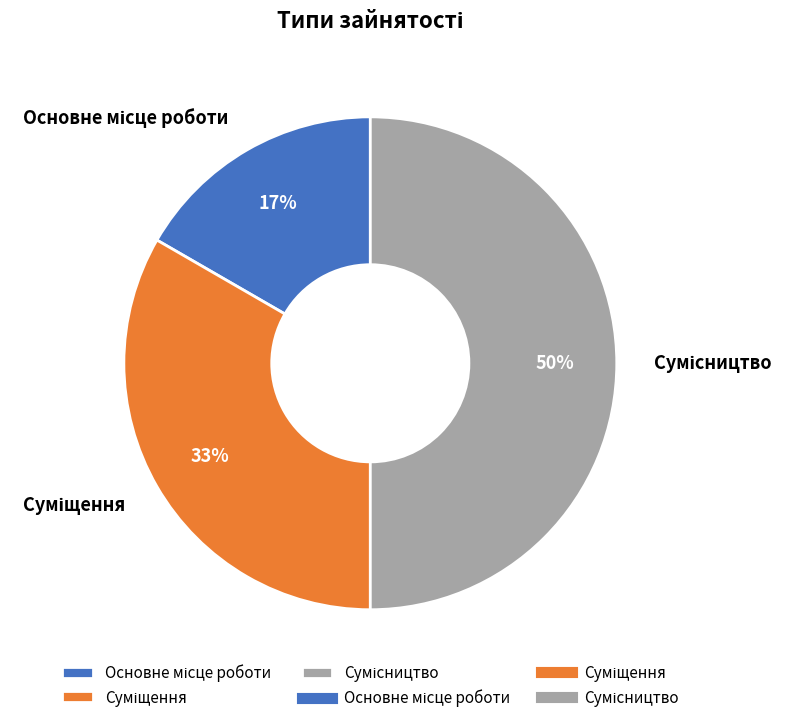

To the nearest percent, what is the average slice percentage?

33%